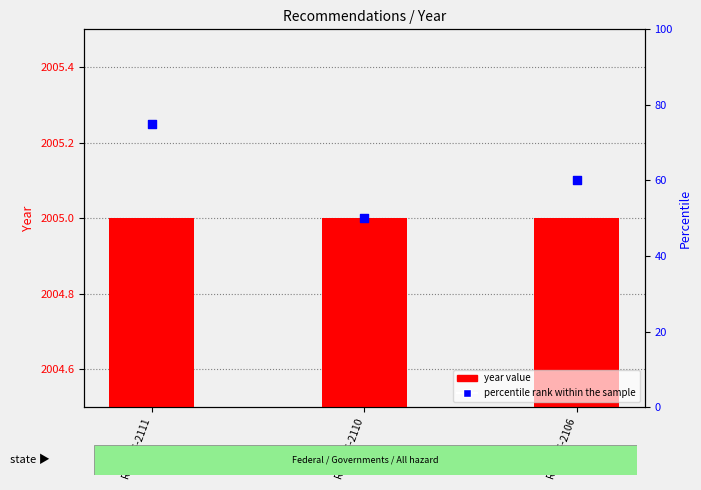

What are all the series names shown in the legend?

year value, percentile rank within the sample